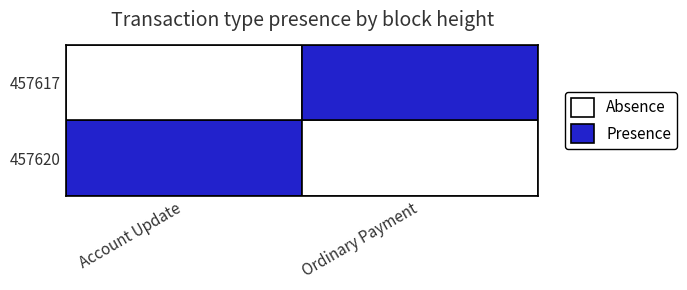

Which series has the widest spread of values?

Account Update